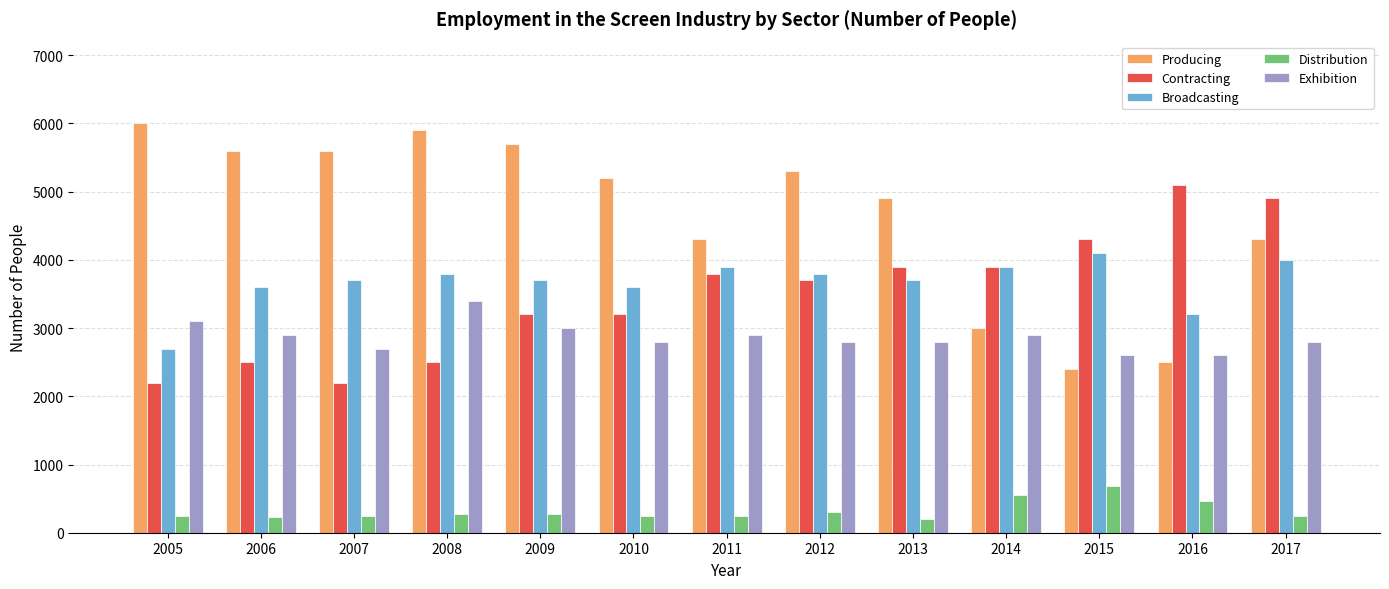

Are the bars horizontal?

No